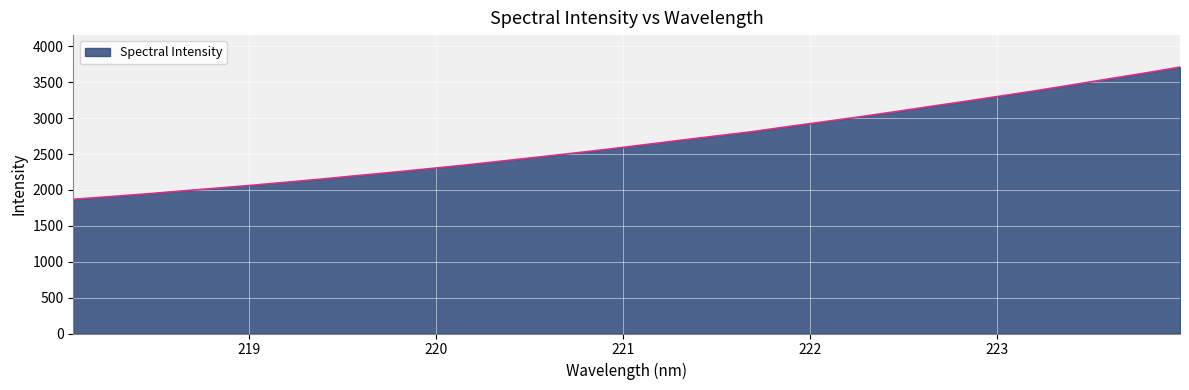

What is the minimum value shown in the chart?

1869.8